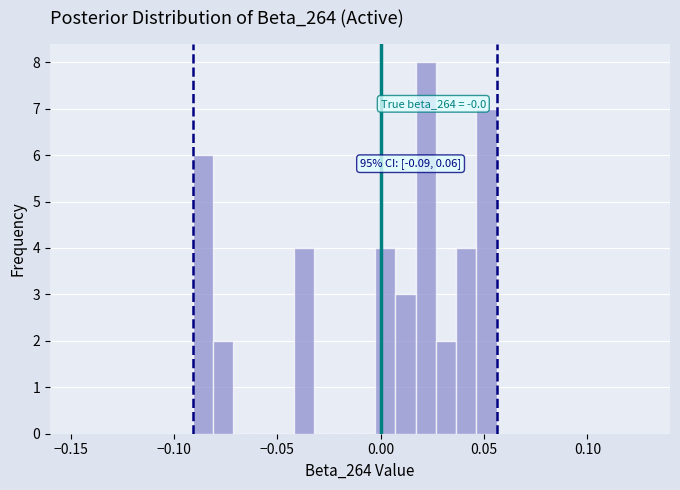

Around what value on the x-axis is the tallest bar? Give the approximate position of its centre, as read against the axis.

0.020